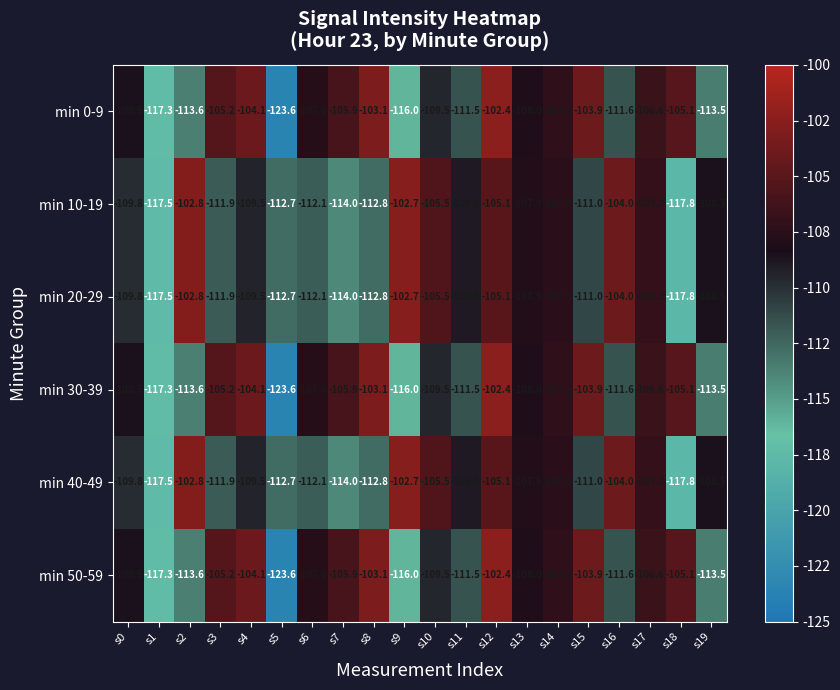

What is the sum of the min 10-19 values at s13 and s0?

-217.7